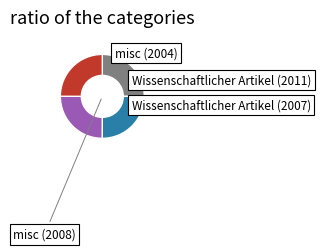

To the nearest percent, what is the combined percentage of misc (2004) and Wissenschaftlicher Artikel (2007)?

50%